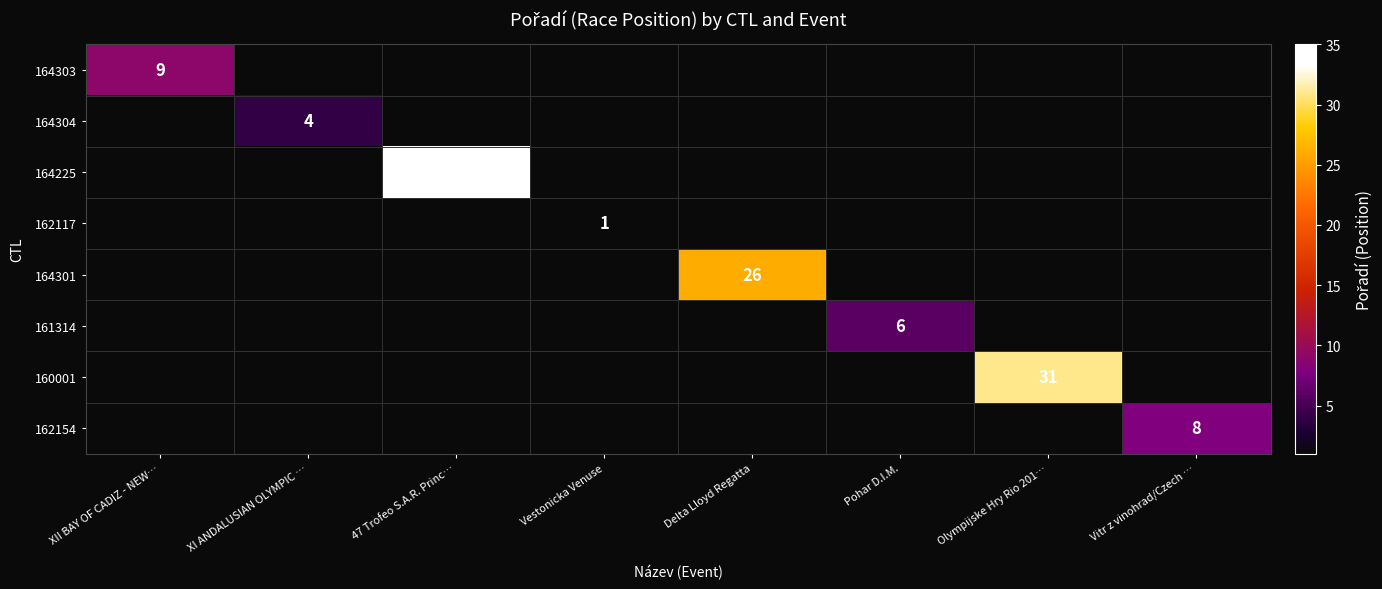

True or false: 164301 has a value of 26 at Delta Lloyd Regatta.

True